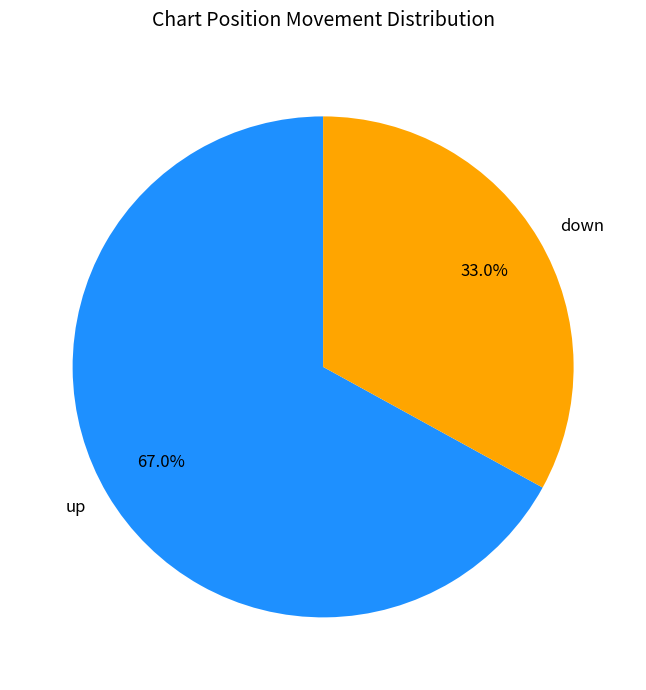

Count the number of slices in the pie.

2